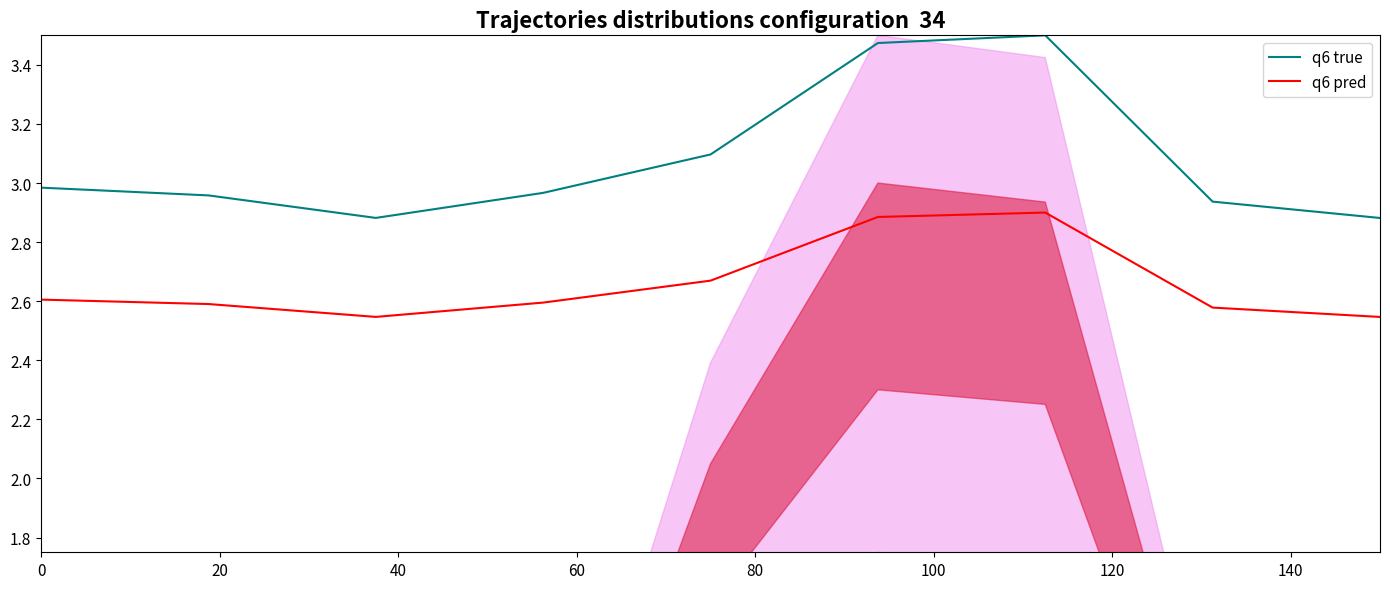

At how many categories does at least one series exceed 3?

3